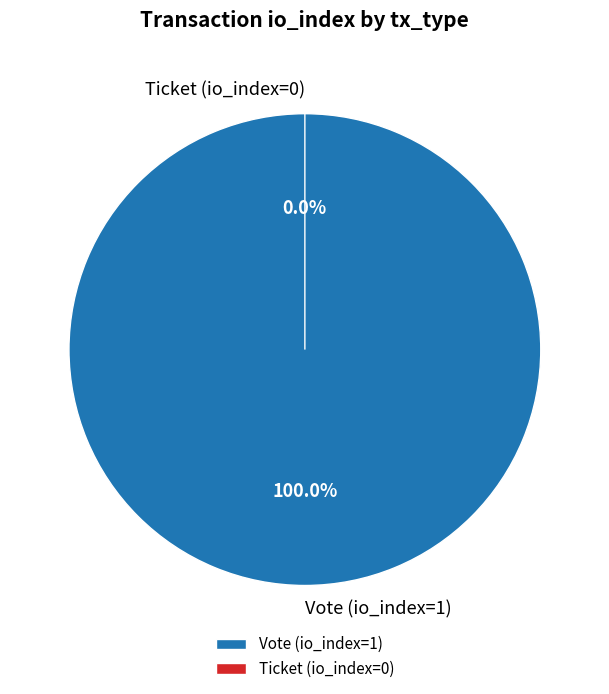

Which category accounts for the majority?

Vote (io_index=1)